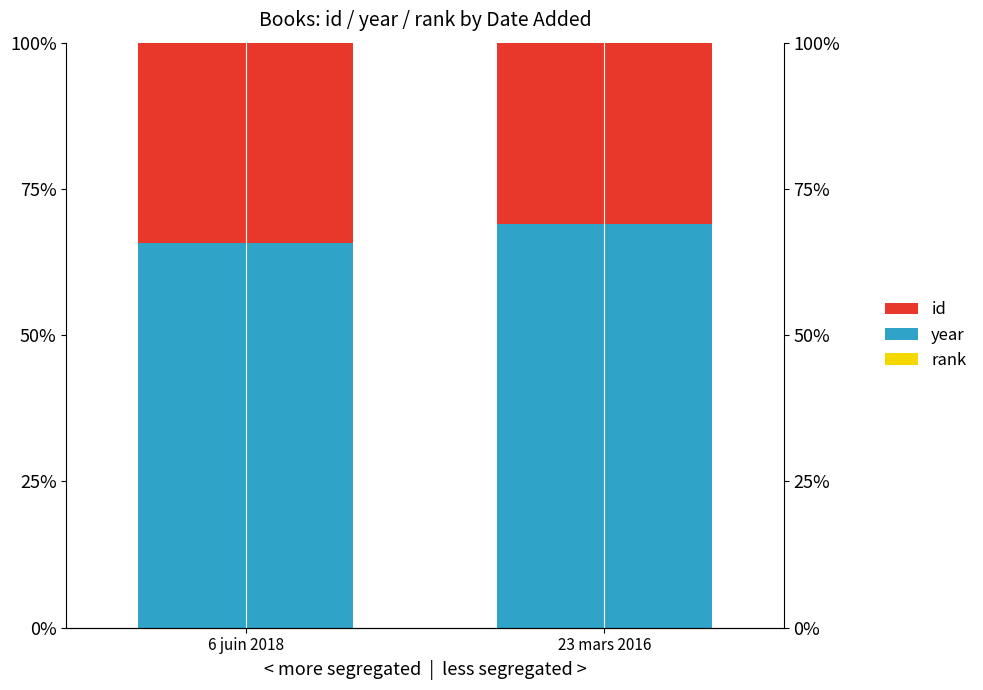

Rank the series by their maximum value, from lowest to highest.

rank, id, year